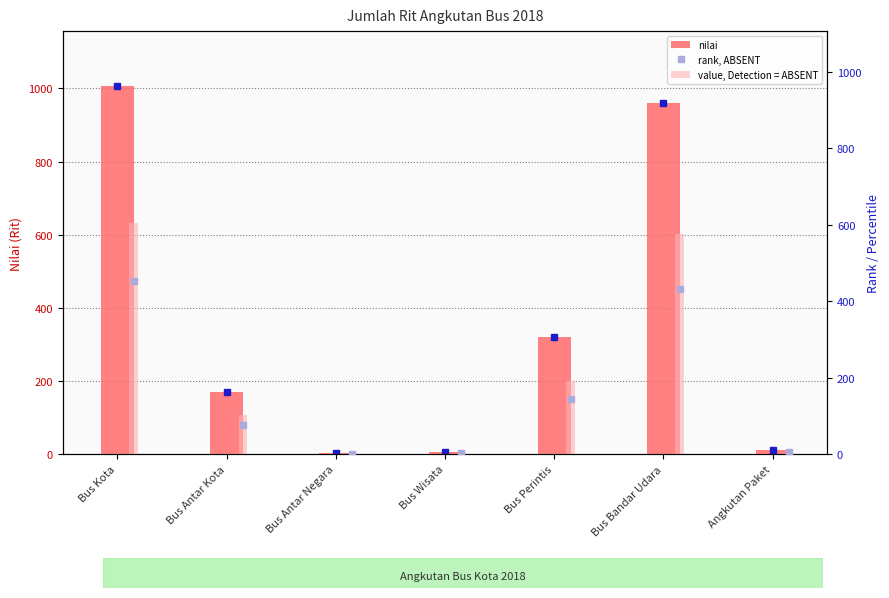

Which has a higher value, Bus Antar Negara or Angkutan Paket?

Angkutan Paket